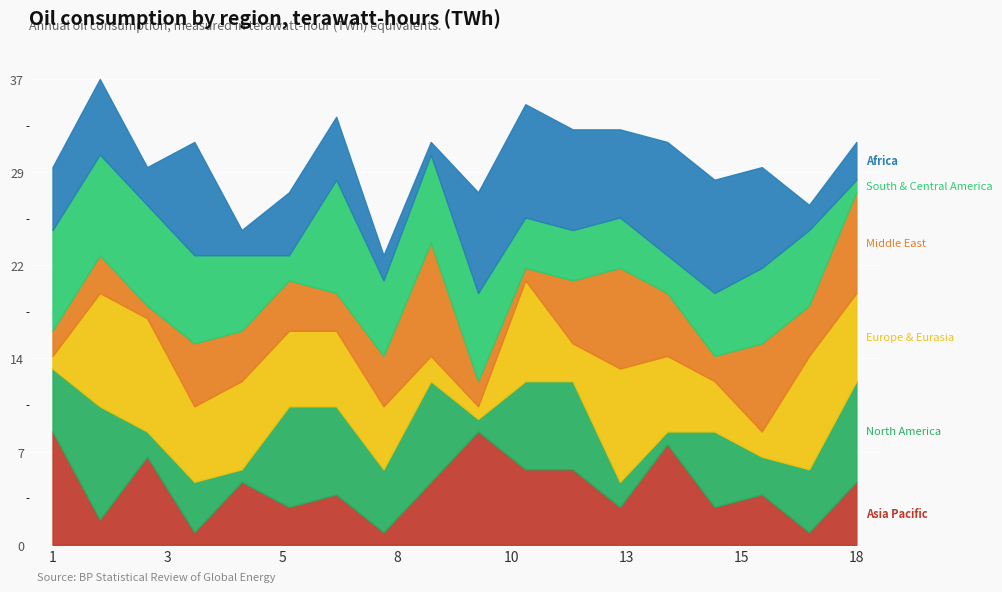

Rank the series by their maximum value, from highest to lowest.

Asia Pacific, North America, Europe & Eurasia, Middle East, South & Central America, Africa